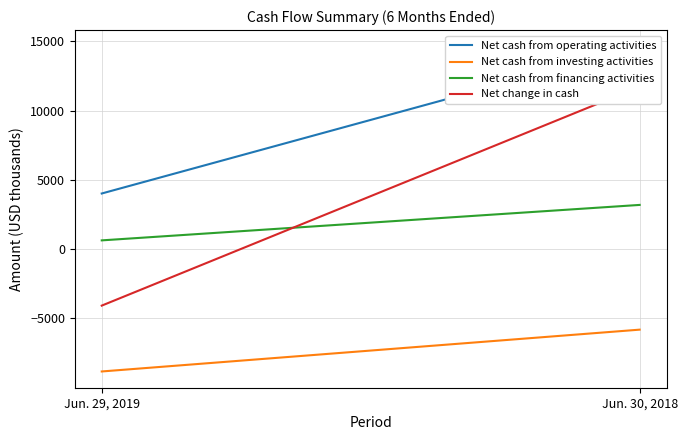

What is the average value of the Net change in cash series?

3824